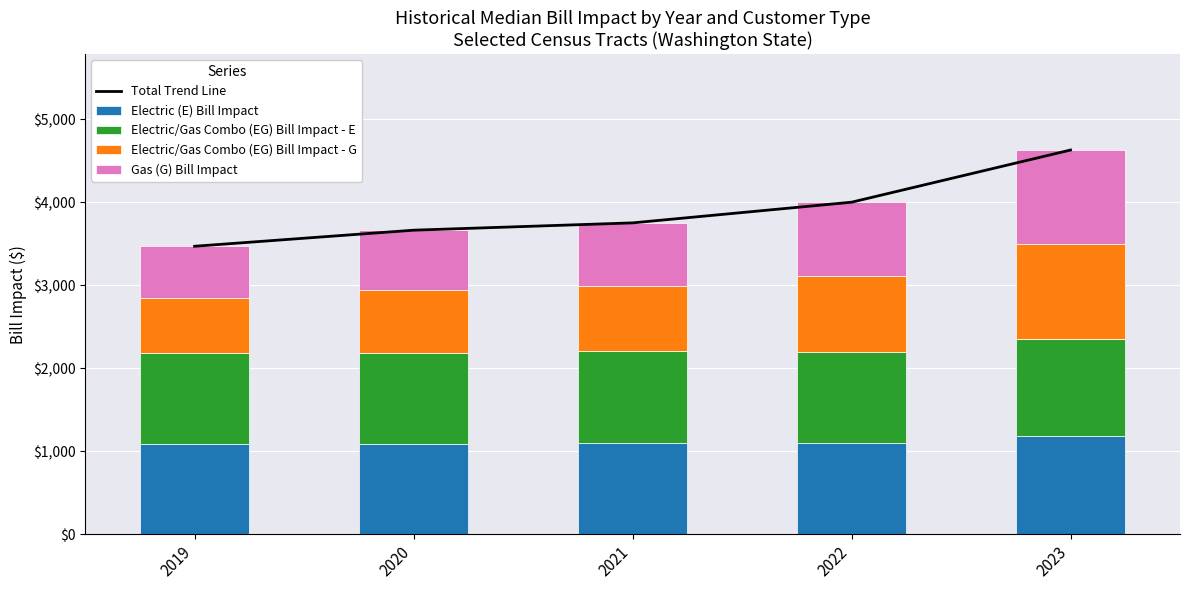

Is the value of Total Trend Line at 2021 greater than the value of Electric/Gas Combo (EG) Bill Impact - E at 2020?

Yes